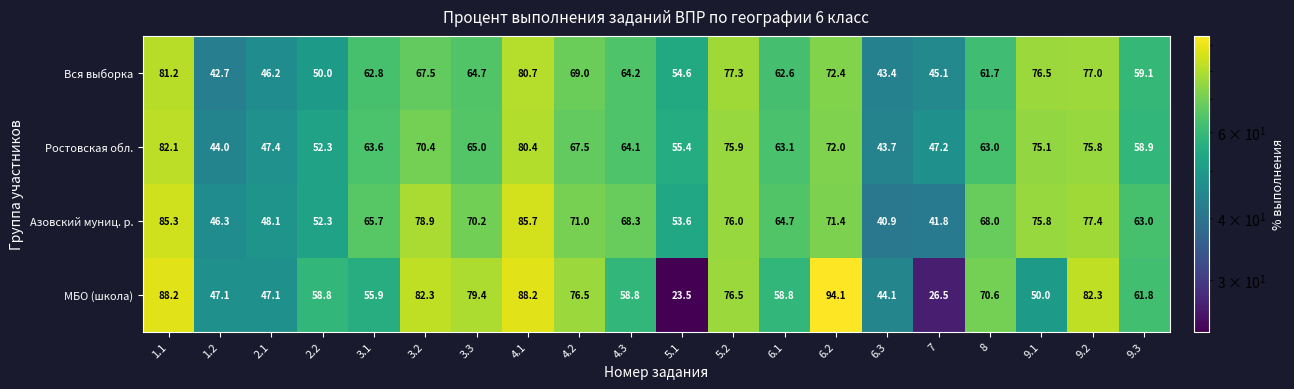

True or false: Азовский муниц. р. has a value of 45.3 at 9.1.

False